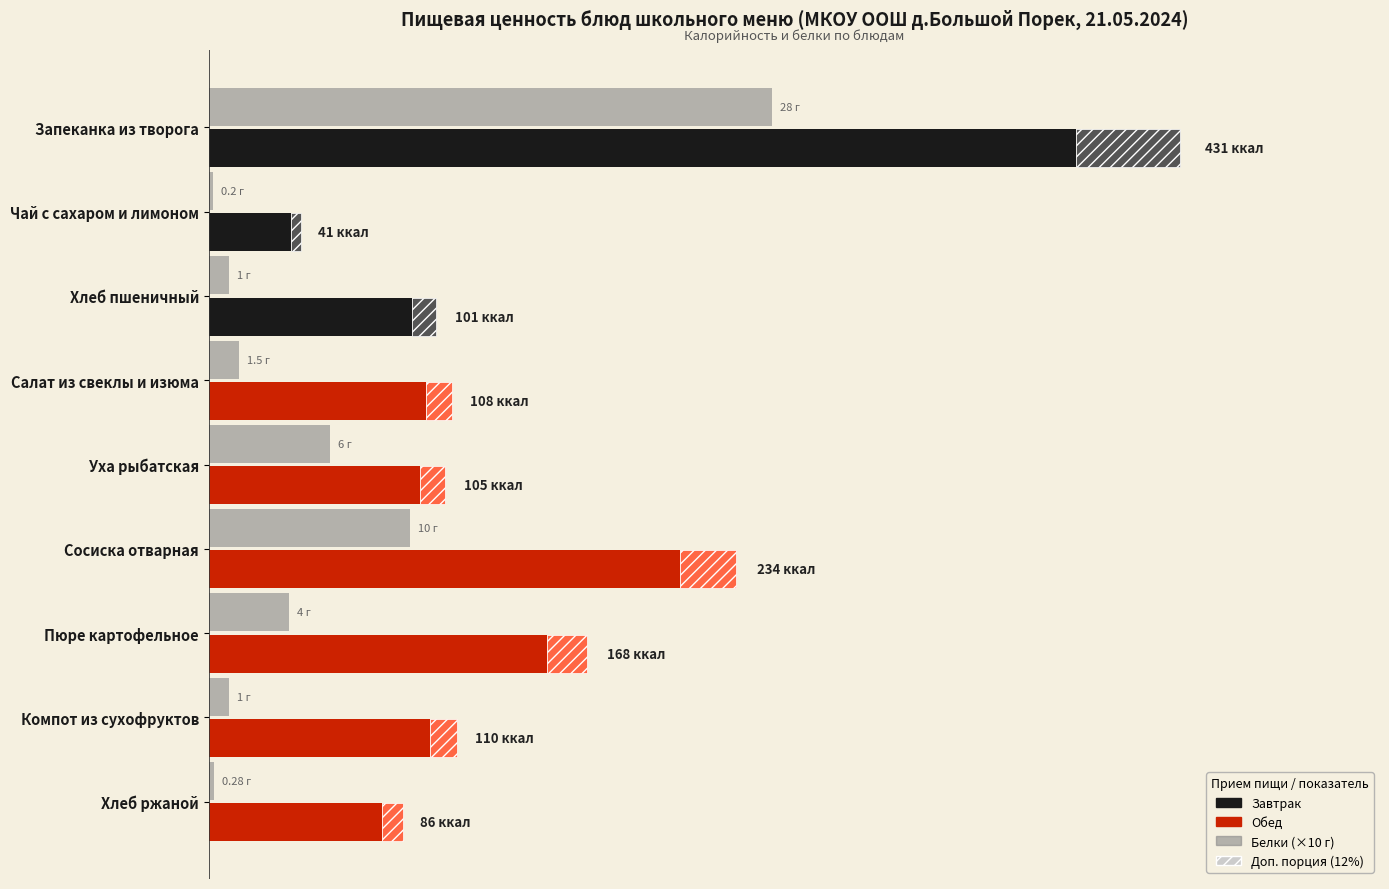

True or false: Белки (×10) has a value of 14.7 at Компот из сухофруктов.

False